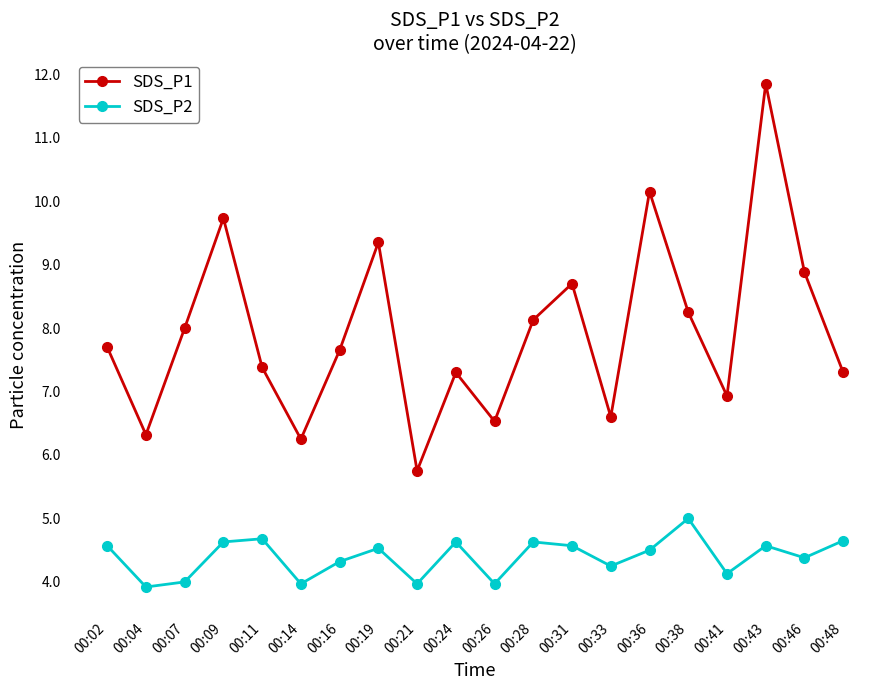

At which label is SDS_P1 closest to 8?

00:07